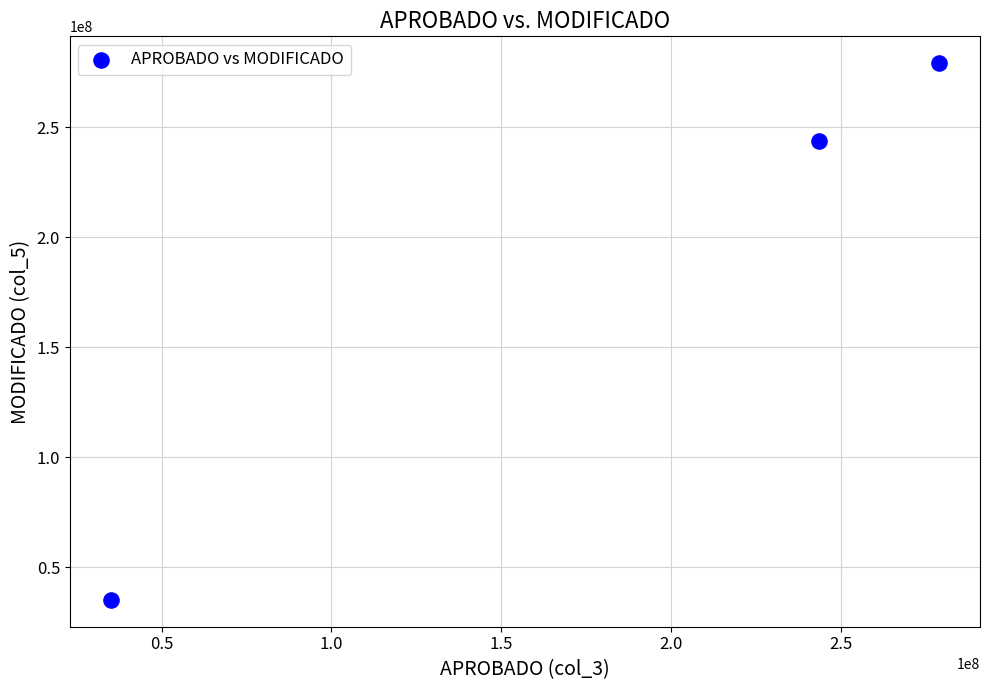

What Y value in the scatter plot is closest to 157173211?

244012125.2